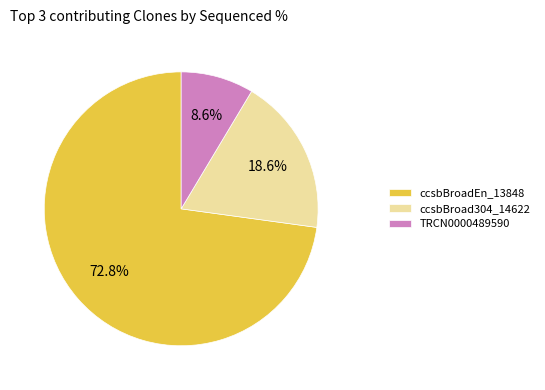

What is the total percentage of ccsbBroad304_14622 and ccsbBroadEn_13848?

91.4%